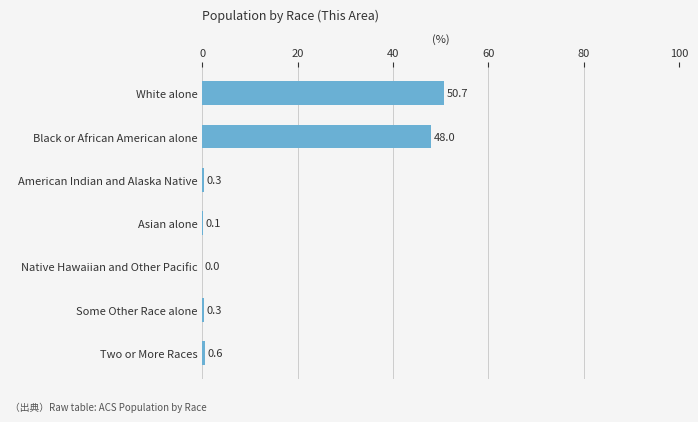

Which label corresponds to the largest value in the chart?

White alone